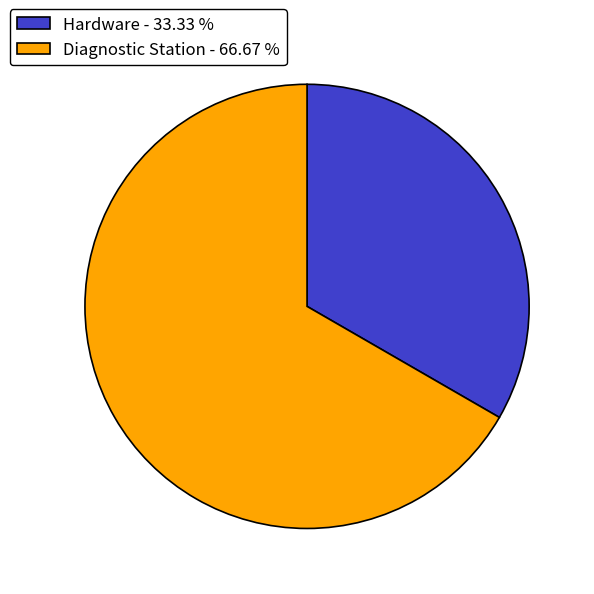

Approximately how many times larger is the value at Hardware - 33.33 % compared to Diagnostic Station - 66.67 %?

0.5